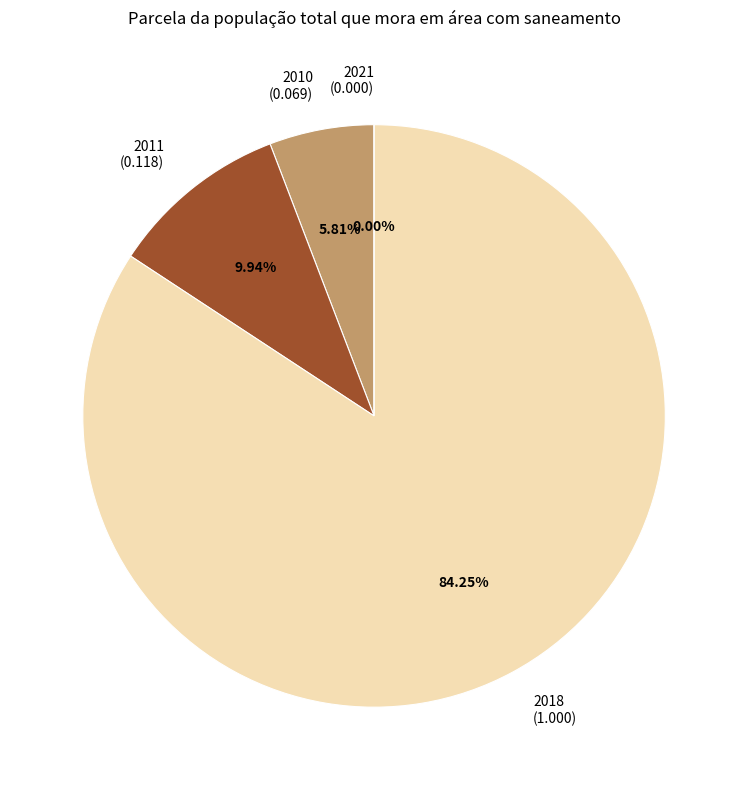

Which slice represents more than half of the pie?

2018